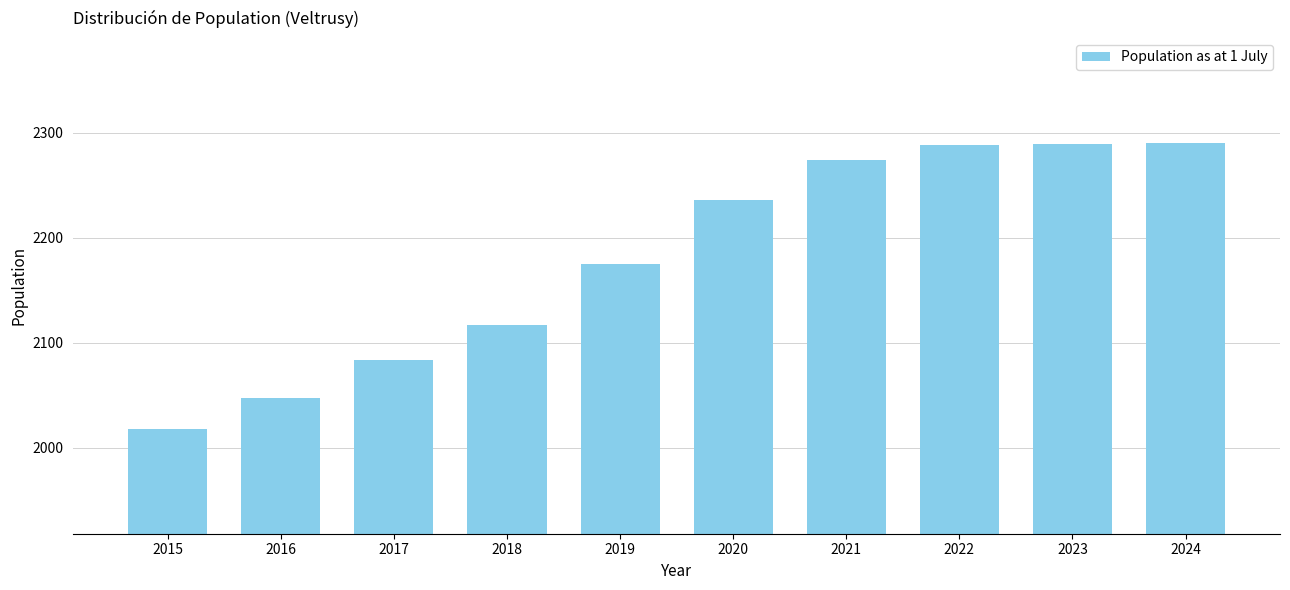

What is the change in value from 2017 to 2022?

+205